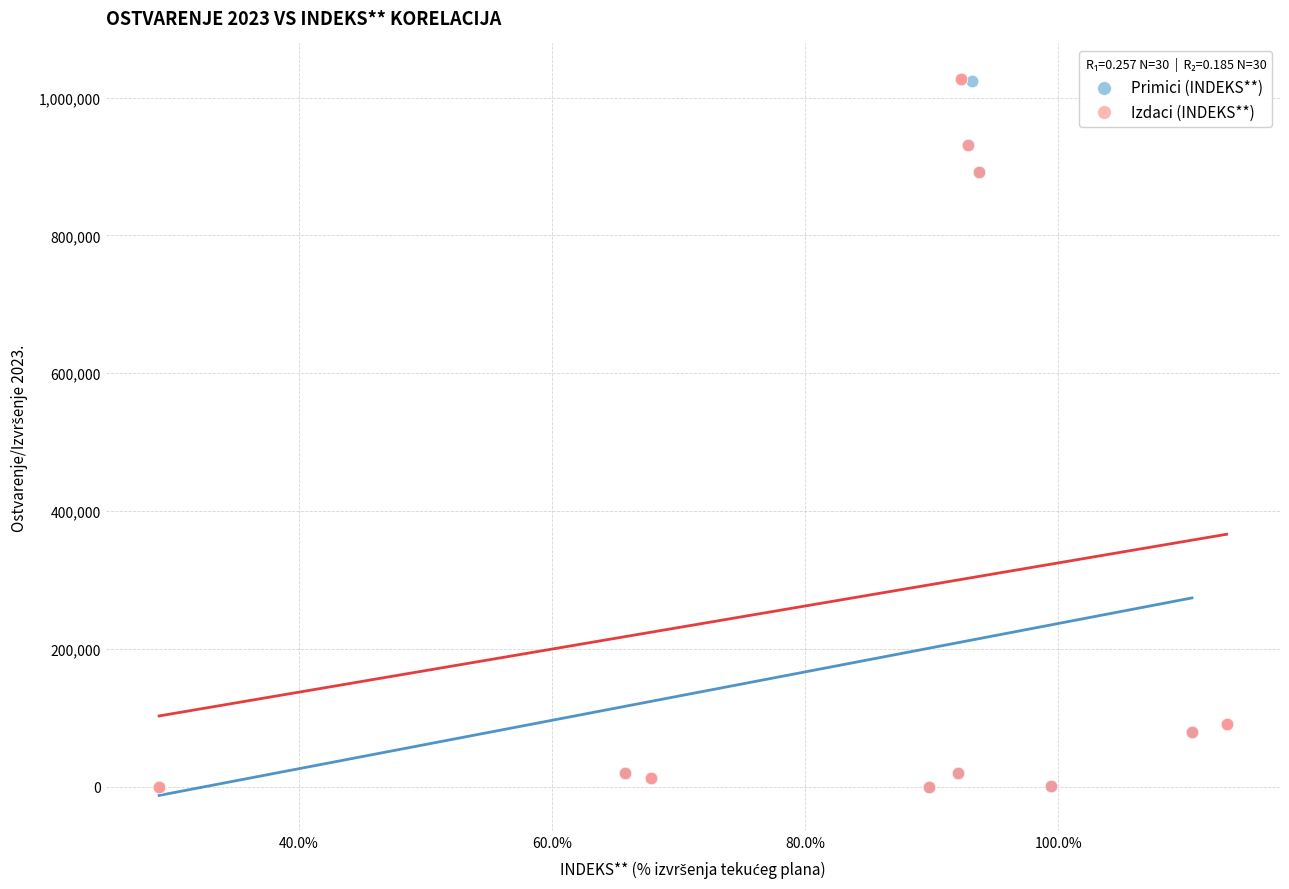

Which series has the widest spread of Y values?

Izdaci (INDEKS**)